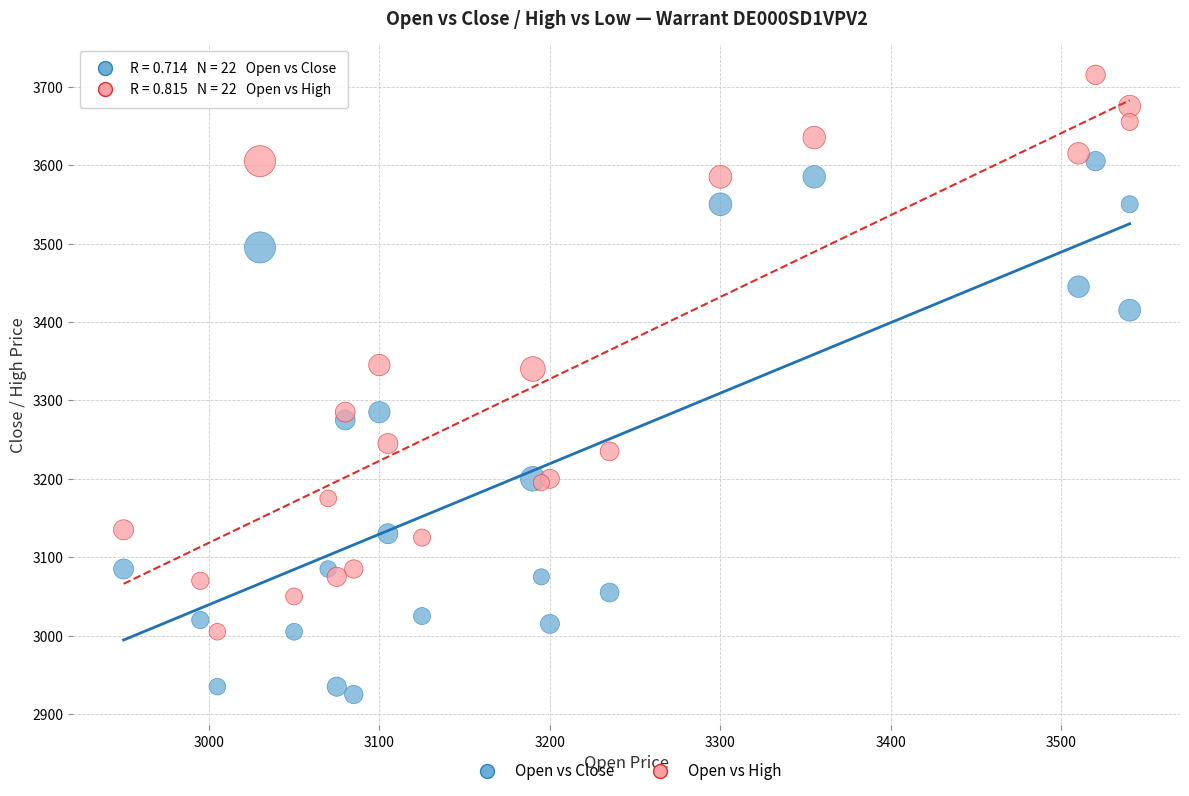

What is the X range (max minus min) for the scatter plot?

590